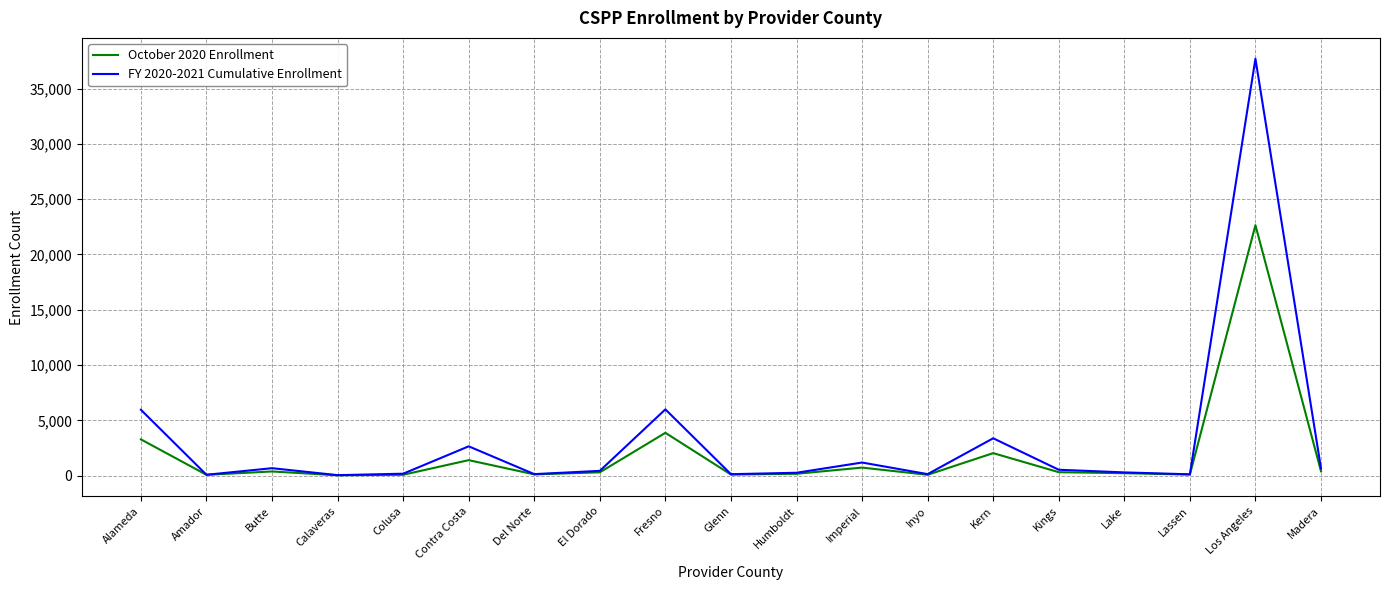

Which category has the highest value in the FY 2020-2021 Cumulative Enrollment series?

Los Angeles